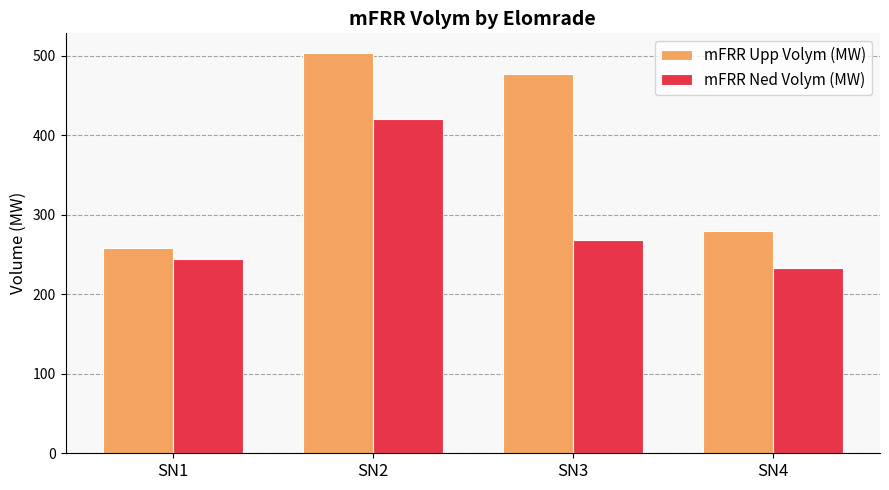

What is the average value of the mFRR Upp Volym (MW) series?

380